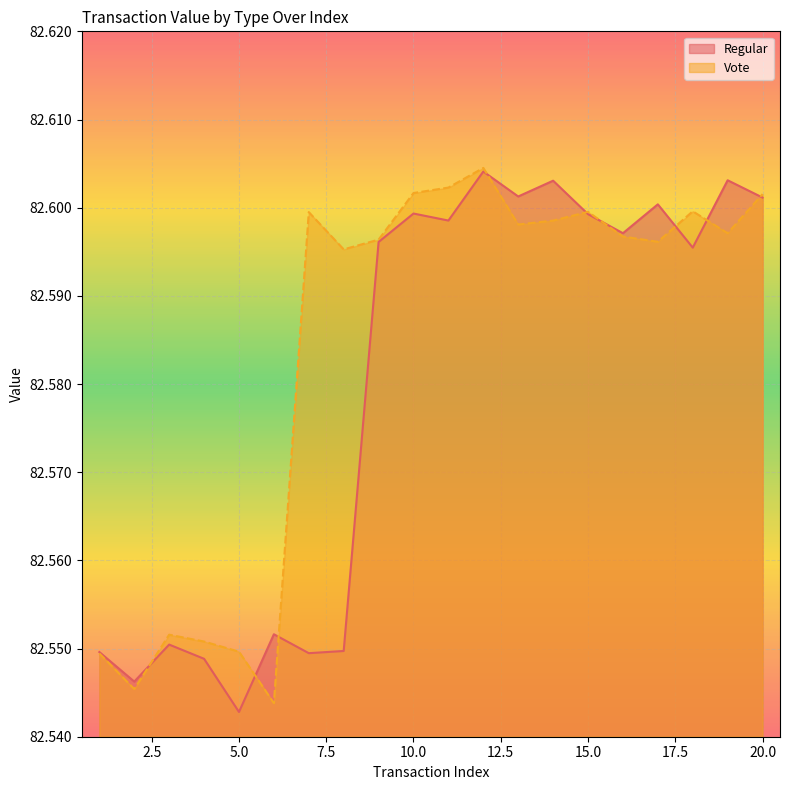

What is the value of the Vote point at the 8th from the left?

82.6